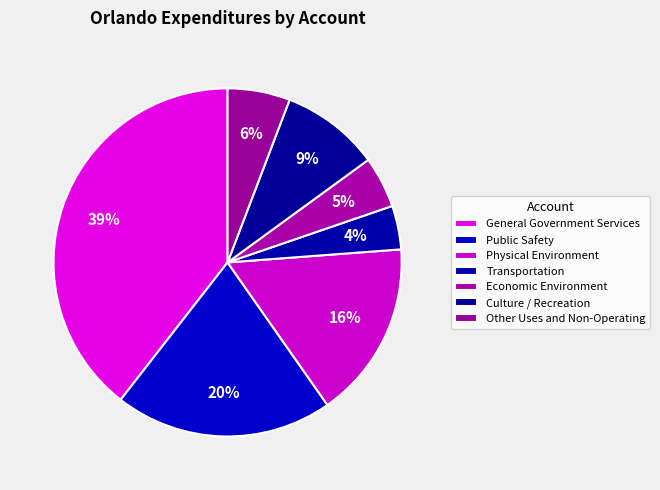

What percentage is the Culture / Recreation slice, to the nearest percent?

9%